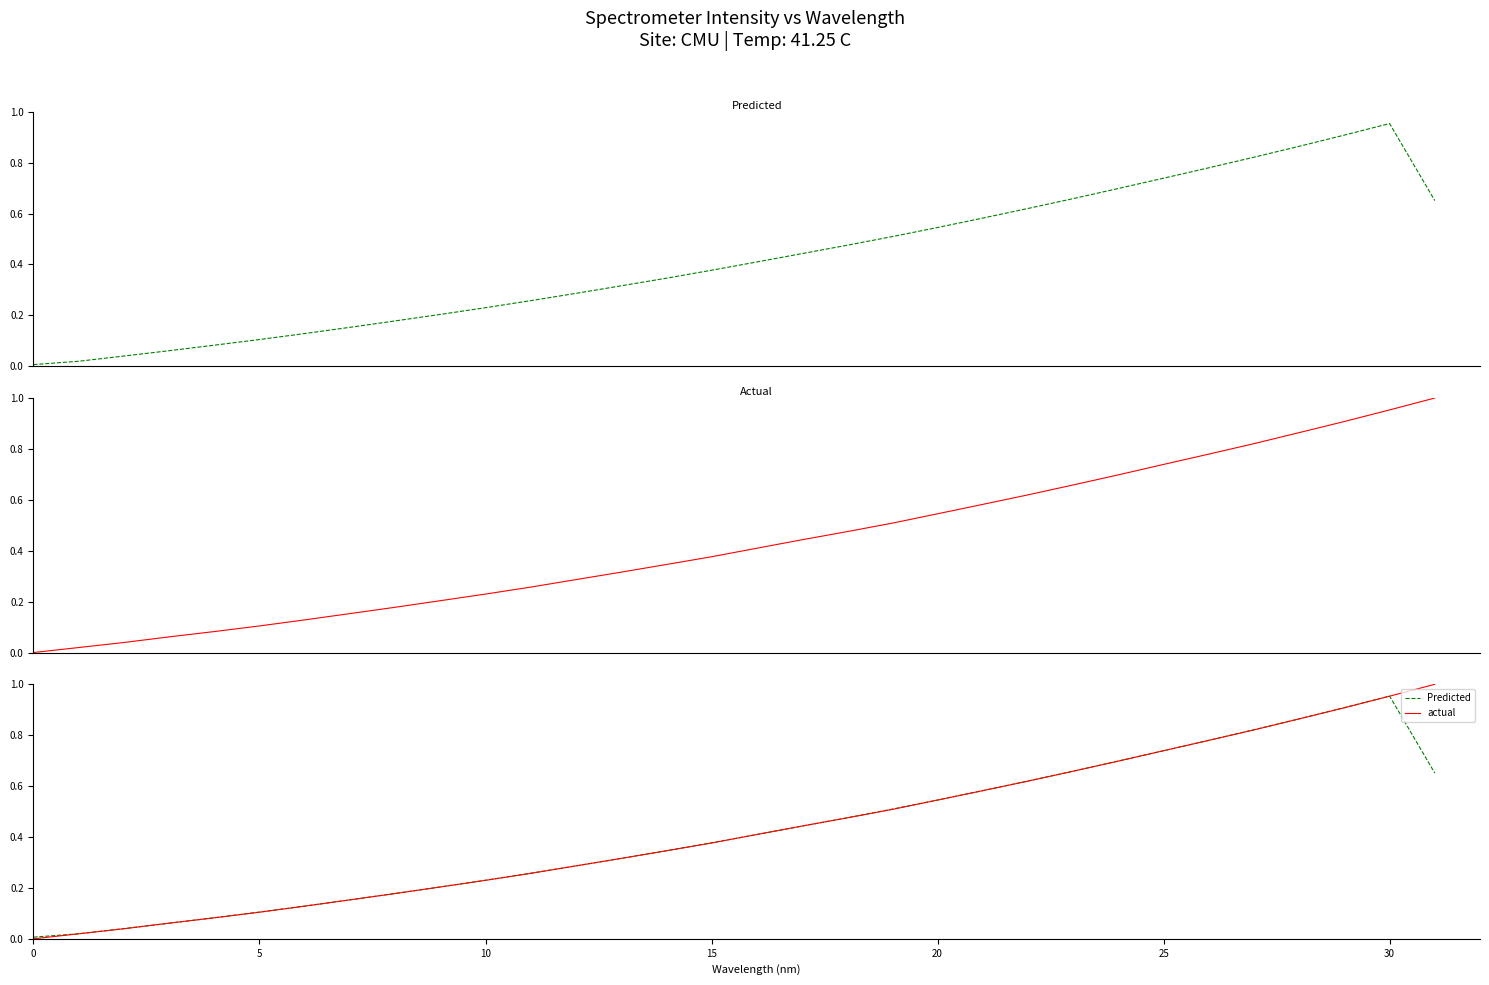

What is the difference between the second highest and minimum values in the actual series?

1.0